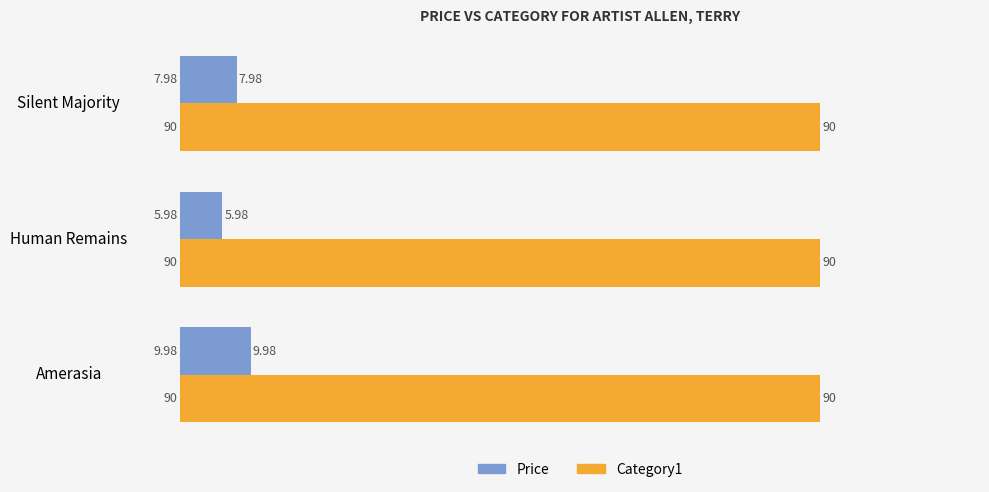

Which label corresponds to the smallest value in the chart?

Human Remains